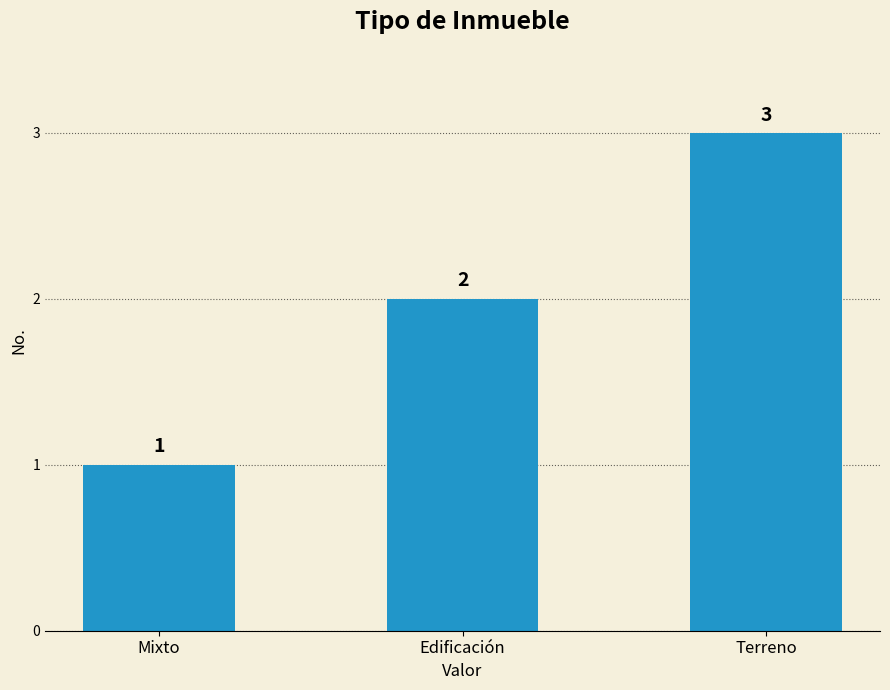

The value at Mixto is 1. True or false?

True